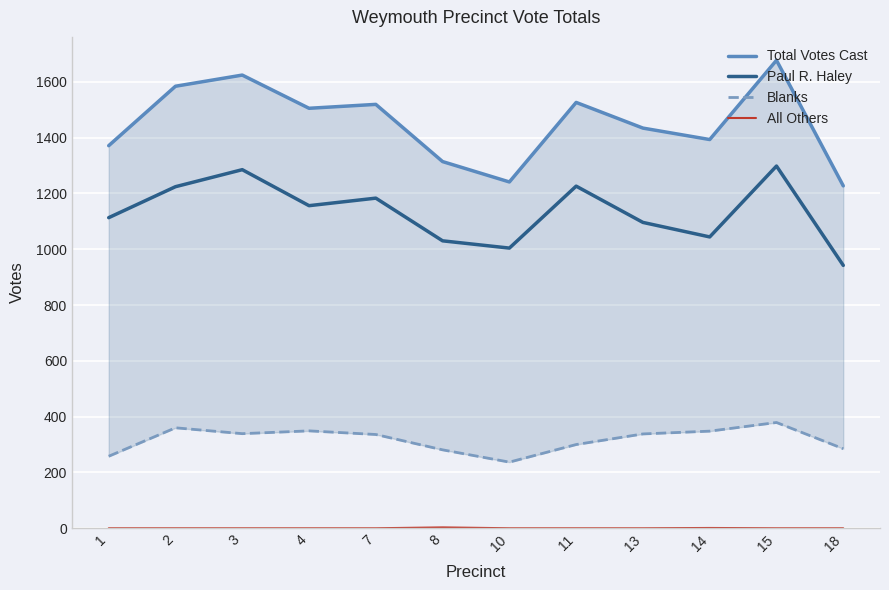

How many distinct data groups are displayed?

4